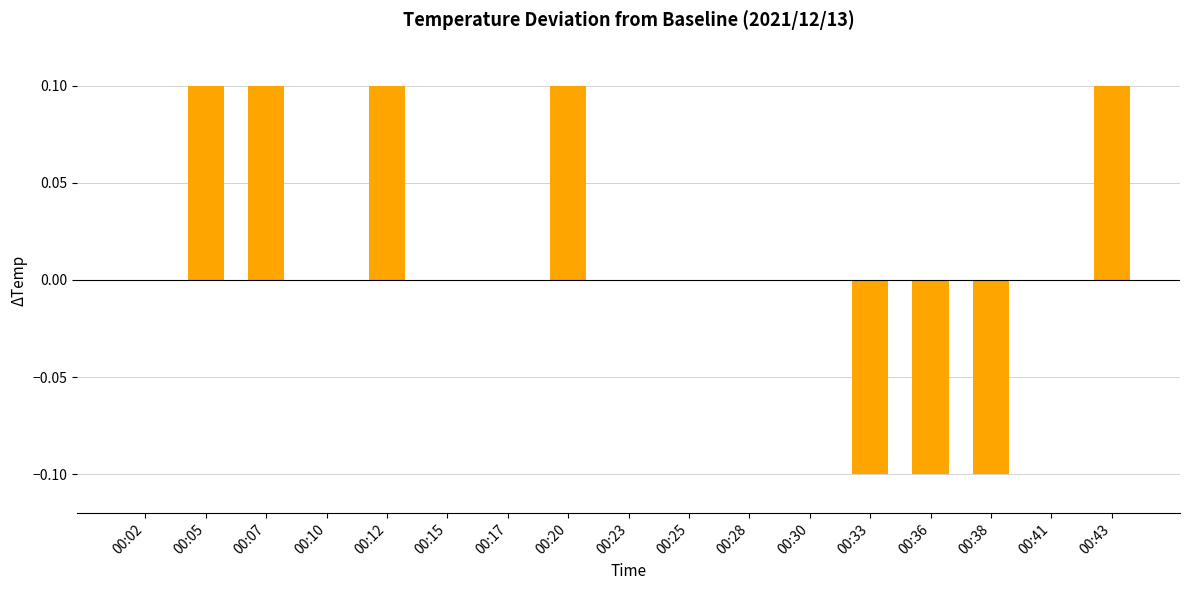

Is it true that the value at 00:02 is 0.0?

True